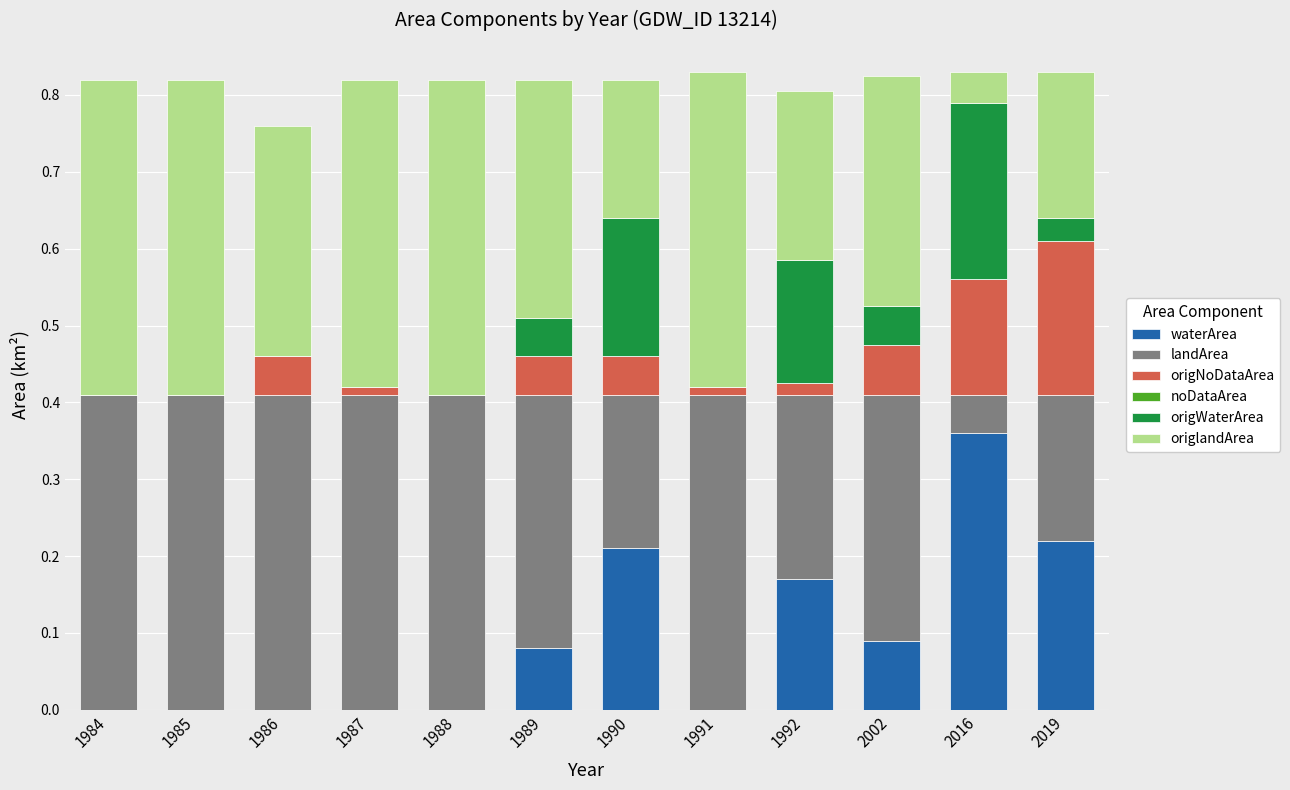

The value of waterArea at 1992 is 0.3. True or false?

False